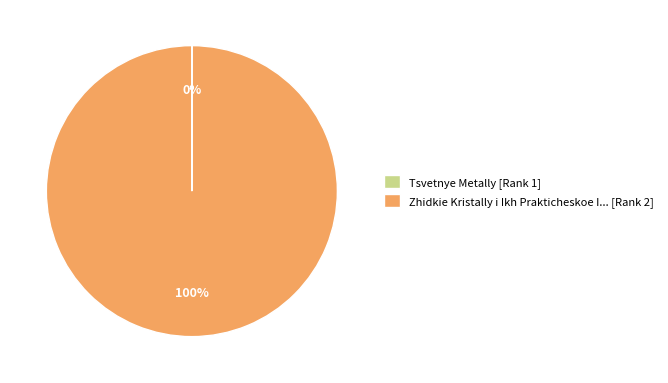

To the nearest percent, what is the average slice percentage?

50%